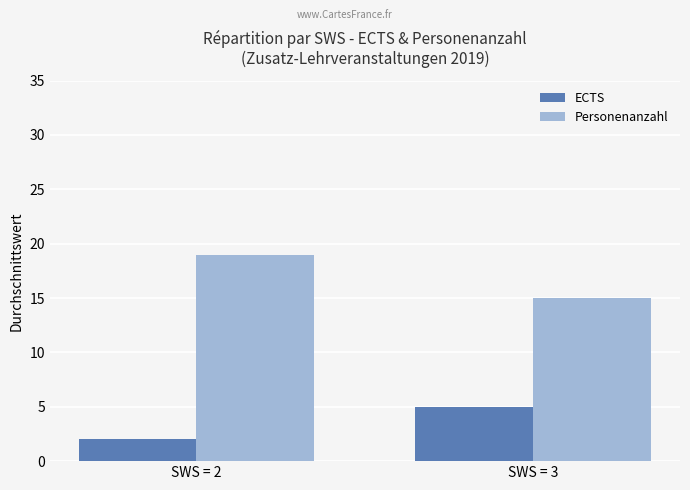

Where is ECTS nearest to the value 3?

SWS = 2